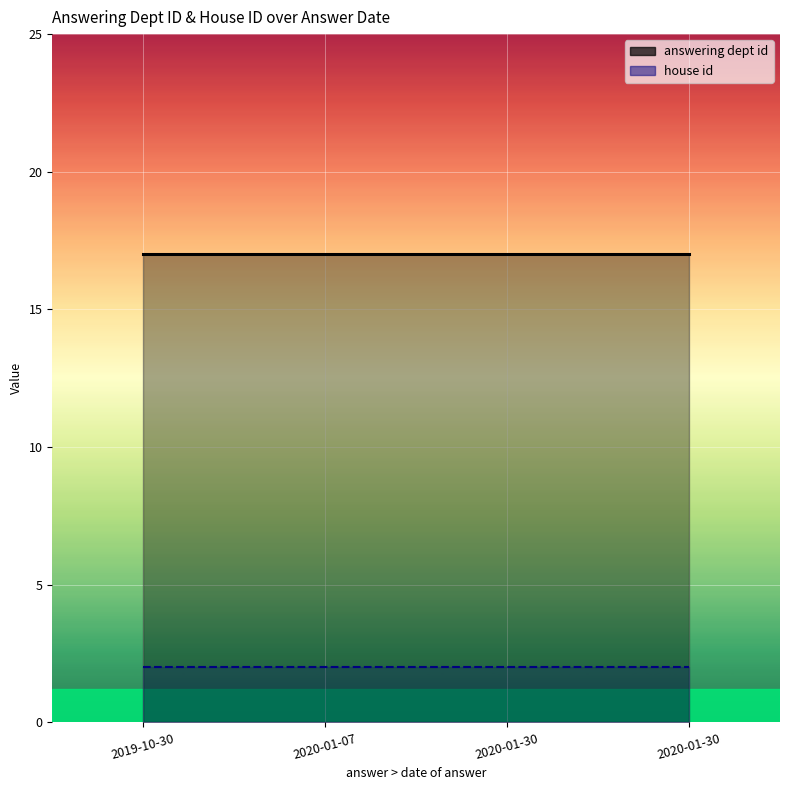

True or false: house id has more than 2 points higher than both neighbors.

False